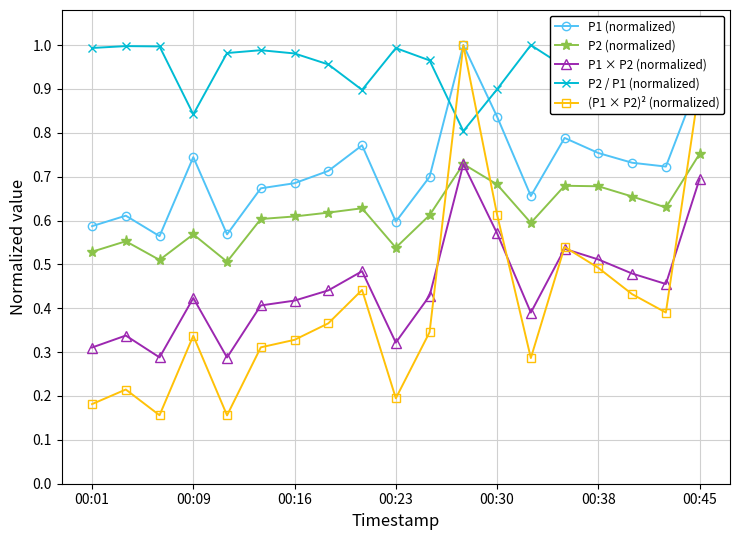

What are all the series names shown in the legend?

P1 (normalized), P2 (normalized), P1 × P2 (normalized), P2 / P1 (normalized), (P1 × P2)² (normalized)